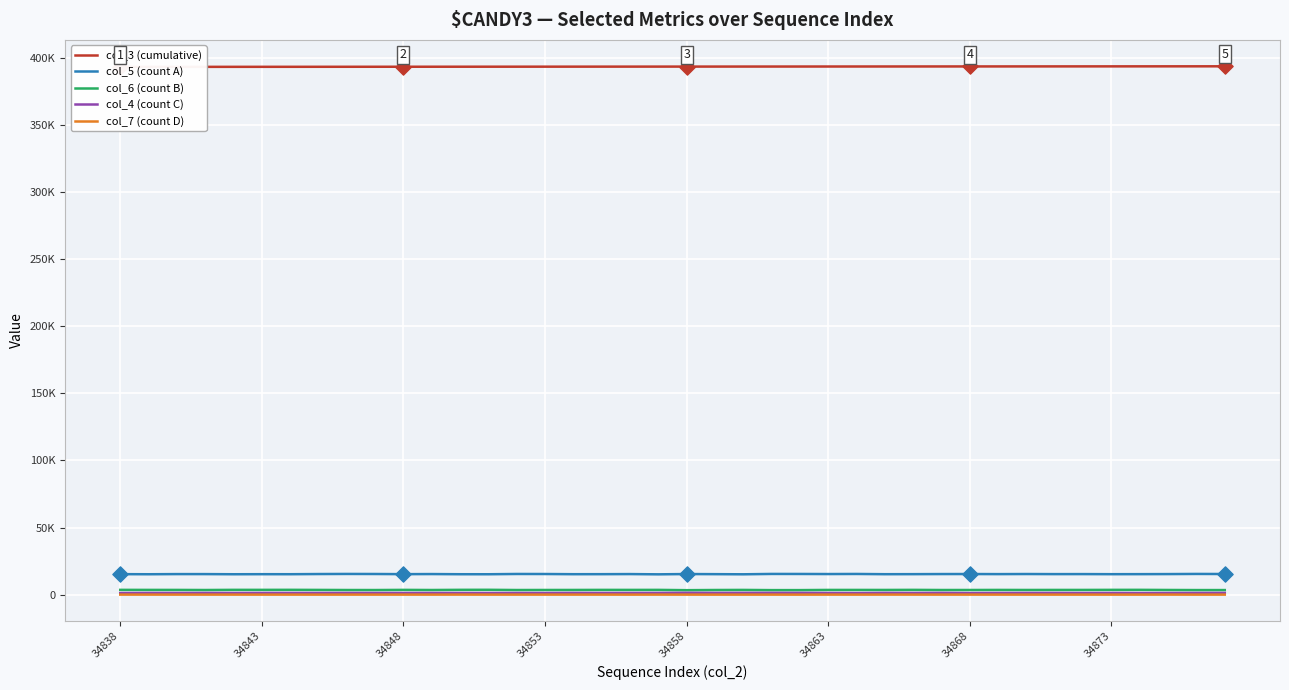

Which series has the widest spread of Y values?

col_3 (cumulative)